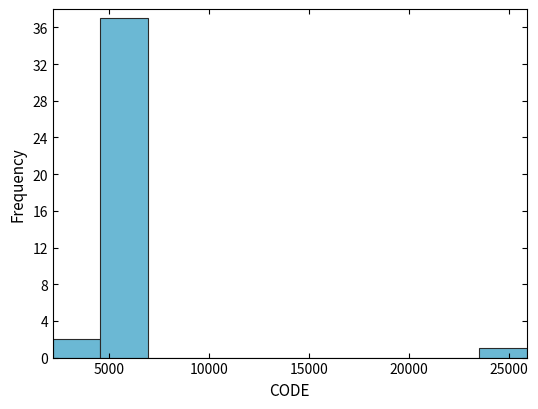

Reading left to right, transcribe this chart: for each bar, give the range it covers on the x-axis and its height. Neither the bar edges nor the heights are printed on the chart, so give them approximately, as read against the axes.

2000 to 4500: 2
4500 to 7000: 37
7000 to 9500: 0
9500 to 11500: 0
11500 to 14000: 0
14000 to 16500: 0
16500 to 19000: 0
19000 to 21000: 0
21000 to 23500: 0
23500 to 26000: 1